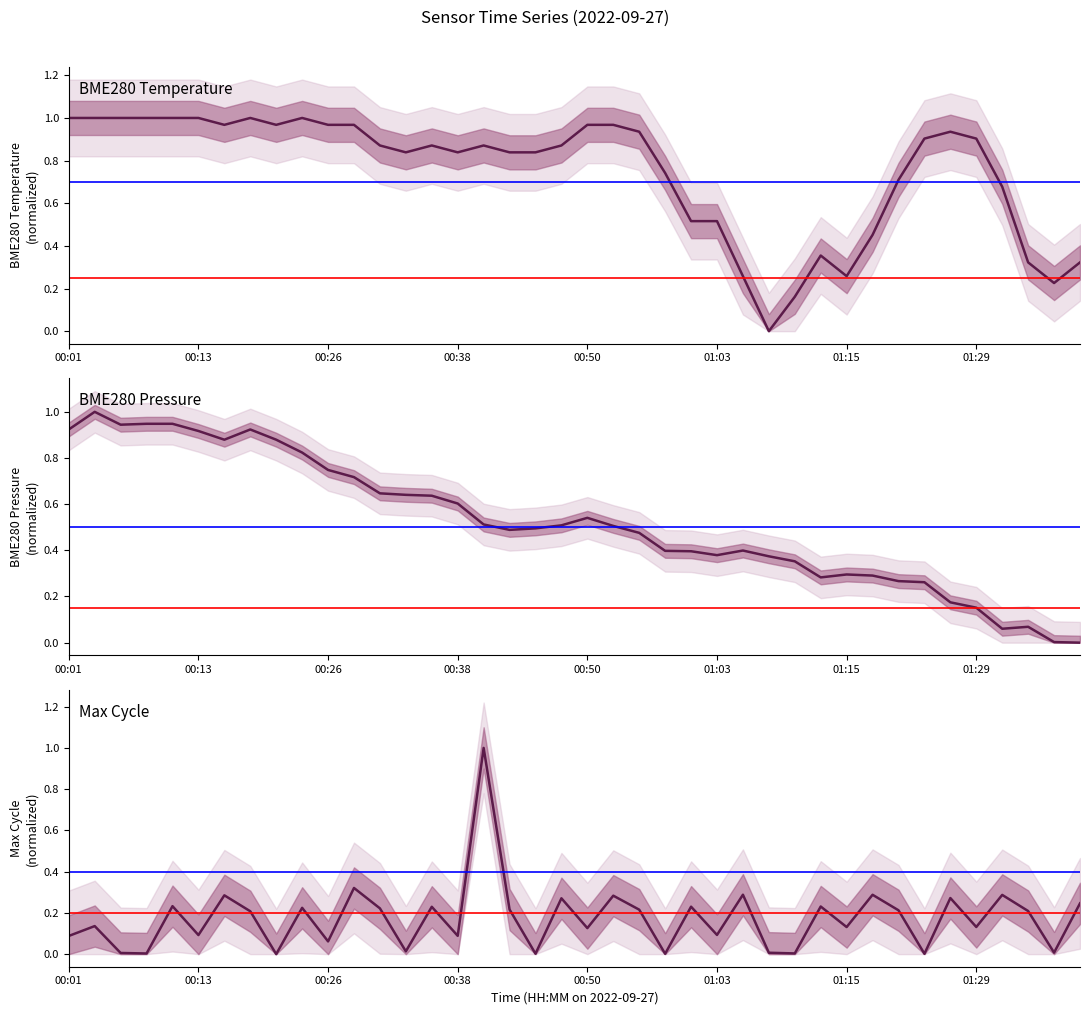

Rank the series by their average value, from lowest to highest.

Max_cycle, BME280_pressure, BME280_temperature